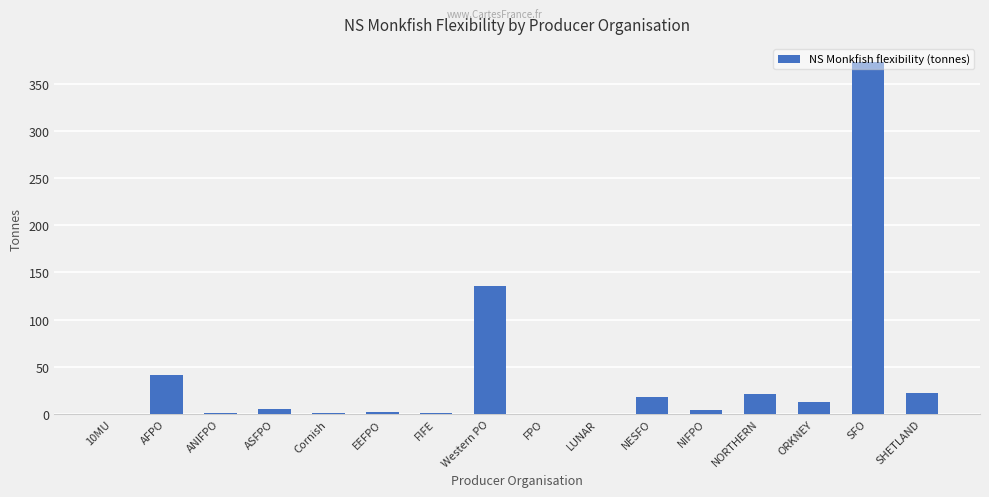

The value at SFO is 373.6. True or false?

True